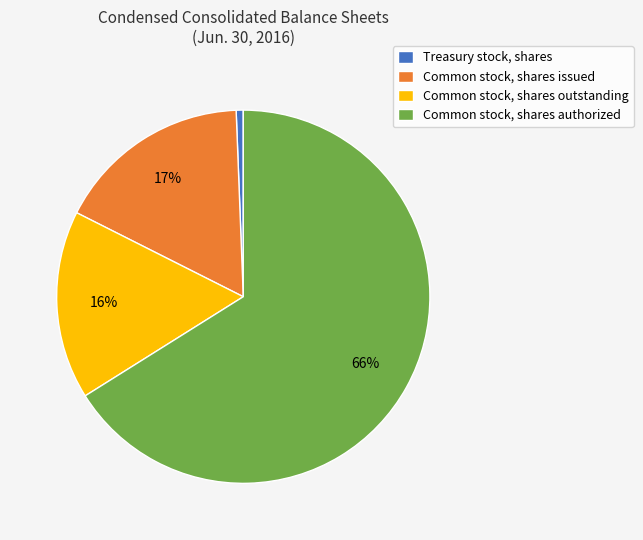

Which slice is the largest?

Common stock, shares authorized